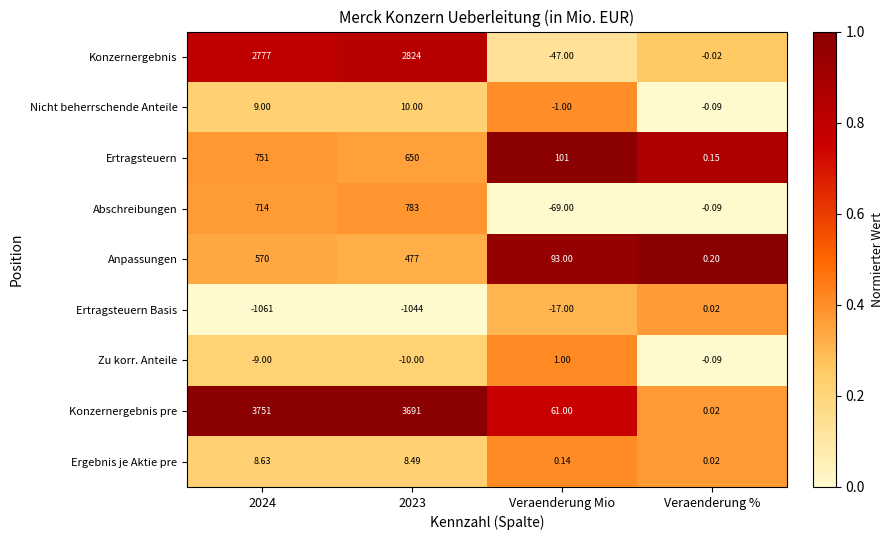

Where is Nicht beherrschende Anteile nearest to the value 4?

Veraenderung %